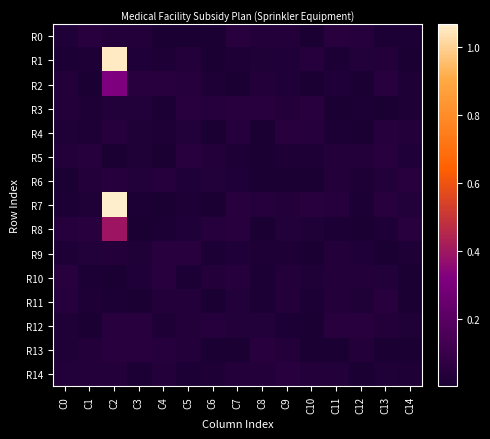

Which series has the largest range (max minus min)?

R7